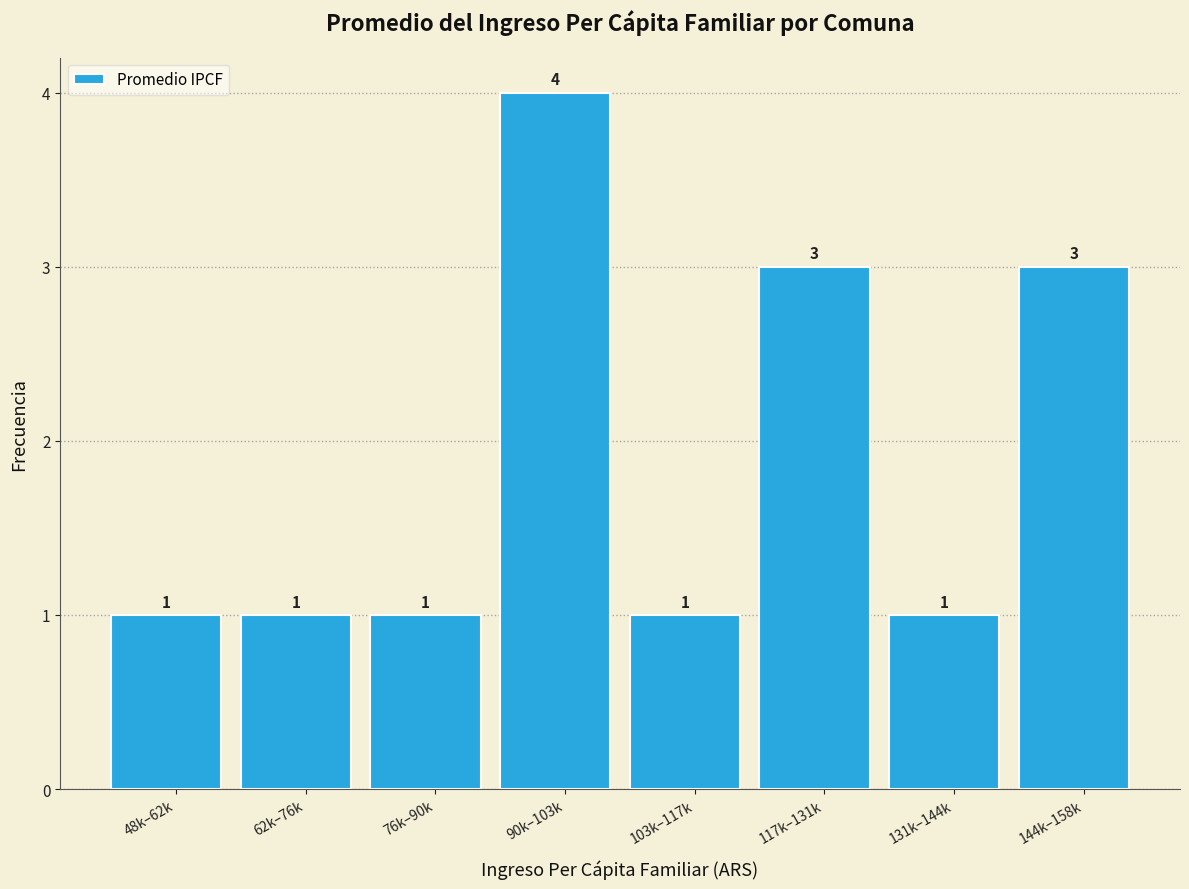

Reading left to right, what are all the values shown in this chart?

48k–62k=1	62k–76k=1	76k–90k=1	90k–103k=4	103k–117k=1	117k–131k=3	131k–144k=1	144k–158k=3